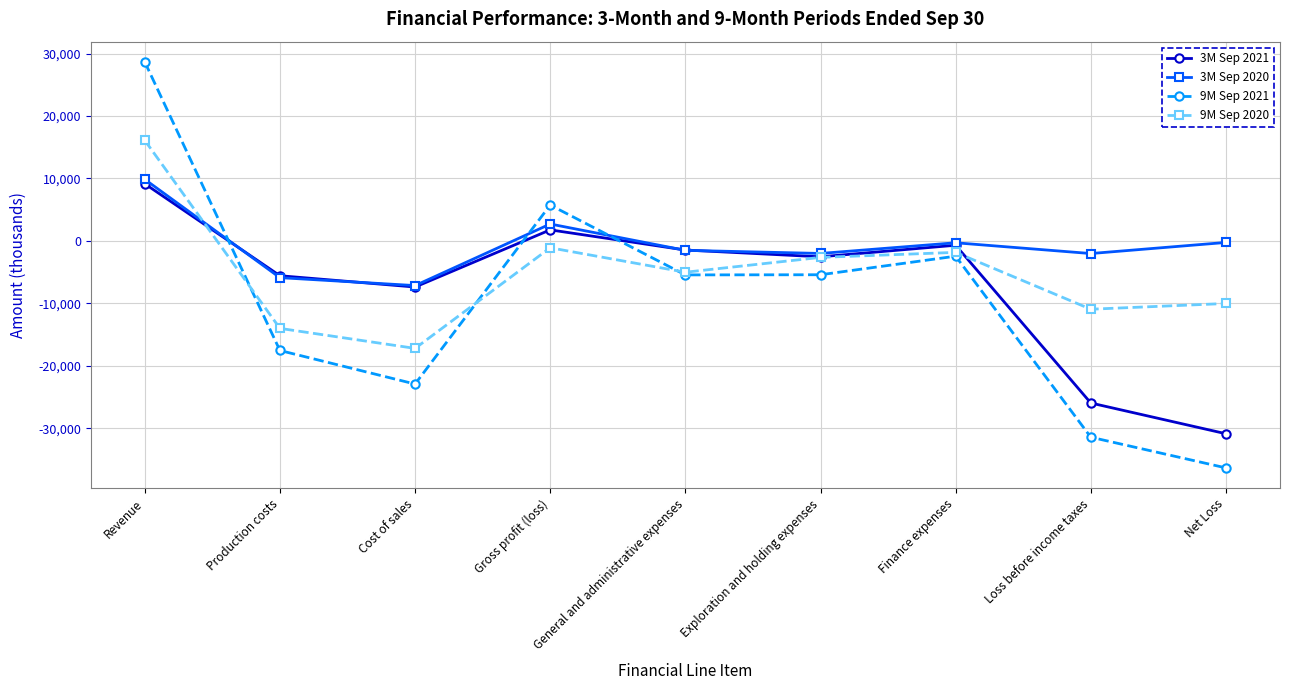

What is the spread (max minus min) of values at Loss before income taxes?

29398